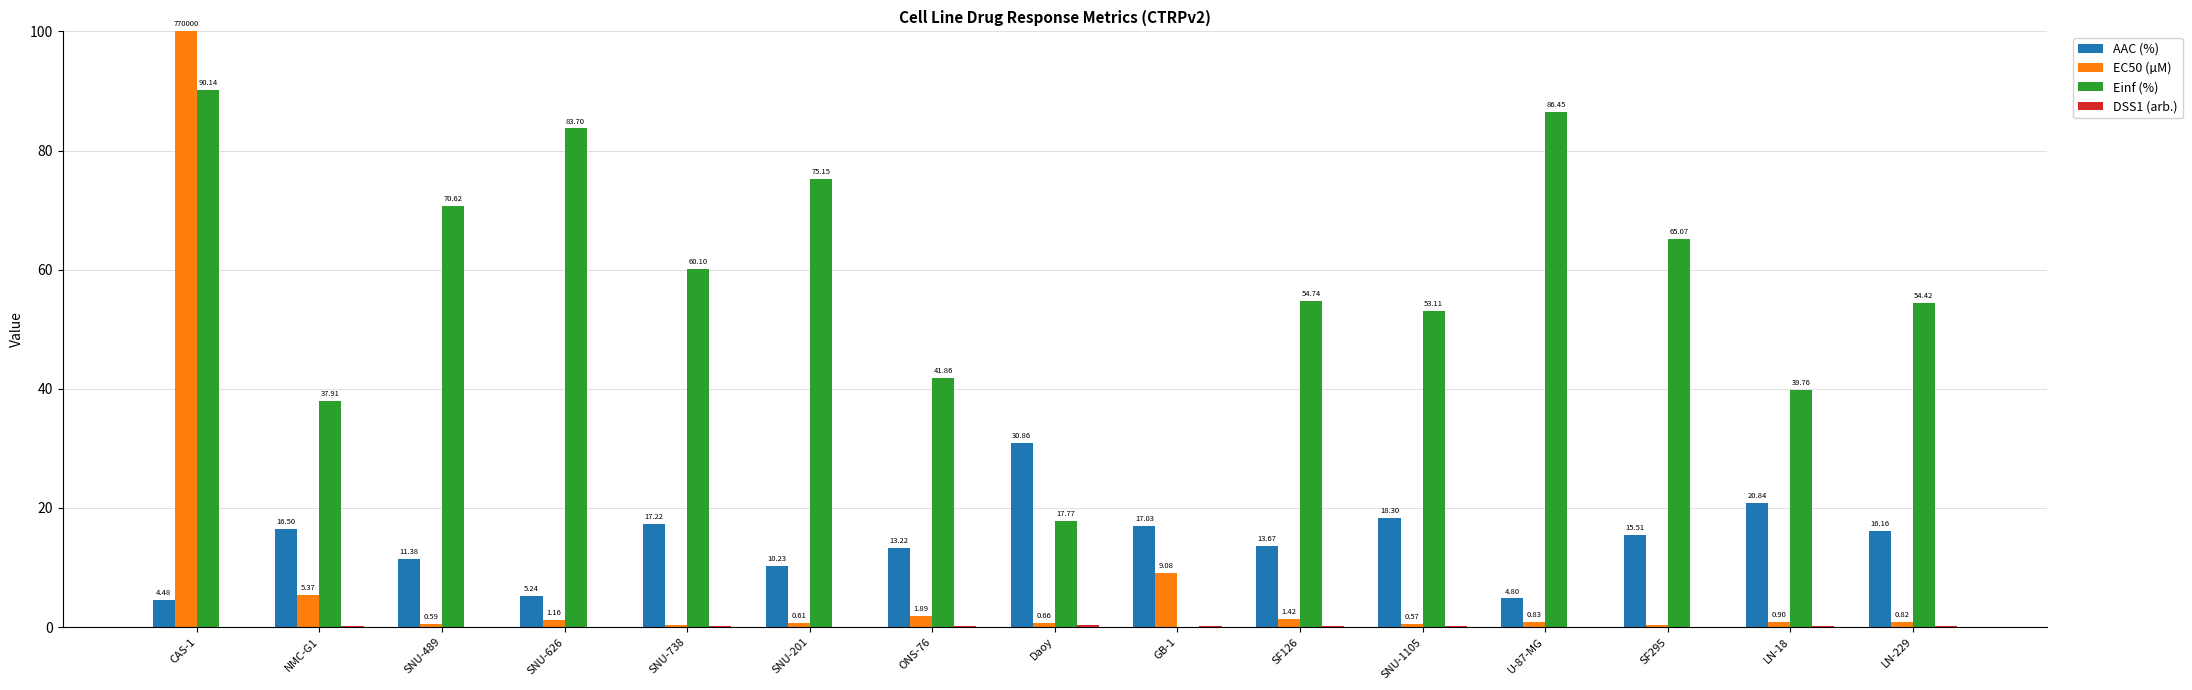

Which series has the largest total across all categories?

Einf (%)